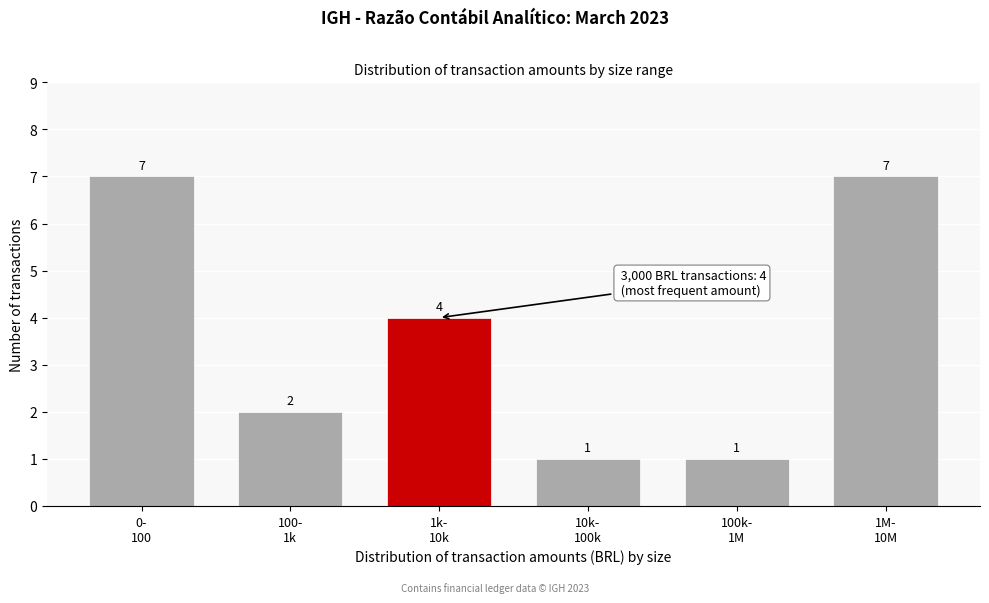

Reading right to left, transcribe all the data shown in this chart.

7	1	1	4	2	7